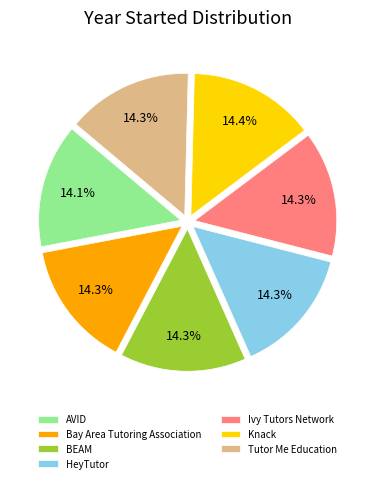

Approximately how many times larger is the value at Tutor Me Education compared to BEAM?

1.0